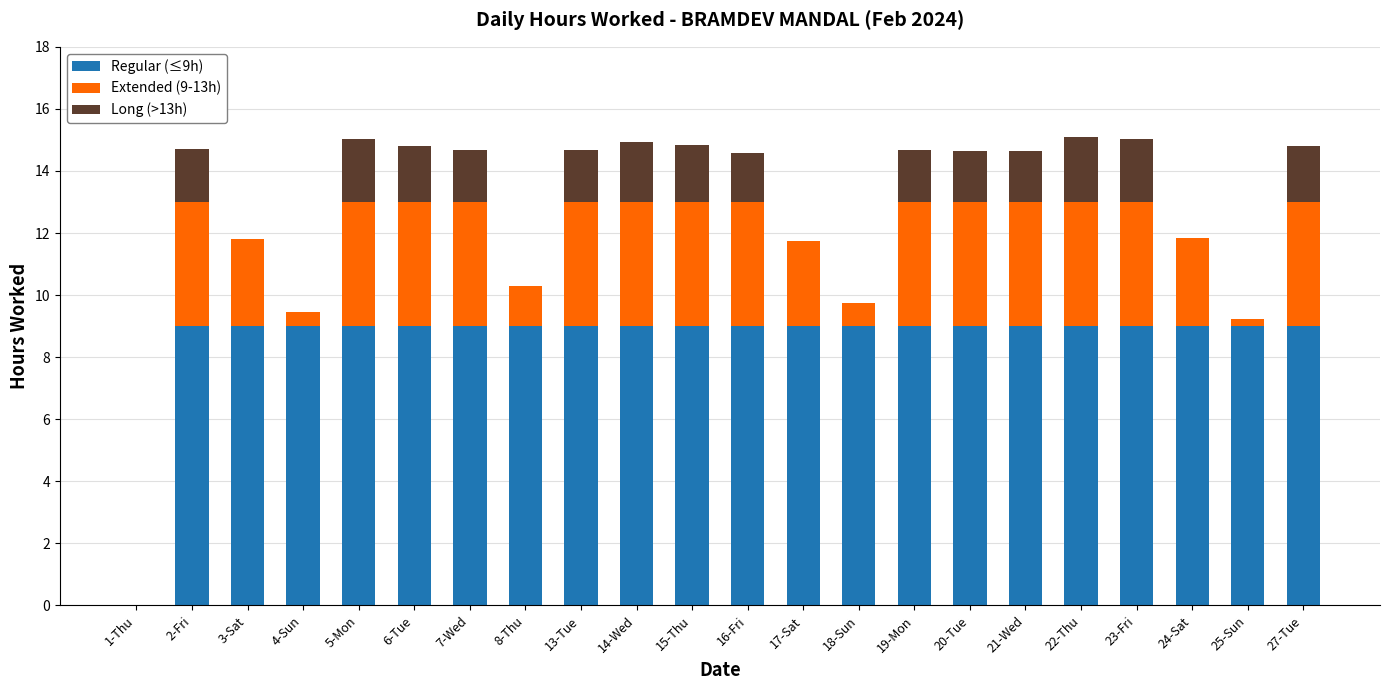

What is the total value across all series at 14-Wed?

14.9